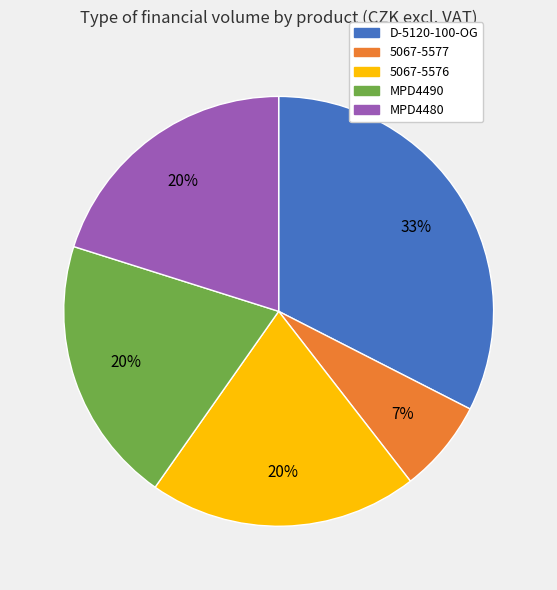

Do 5067-5577 and 5067-5576 together represent more than half of the pie?

No